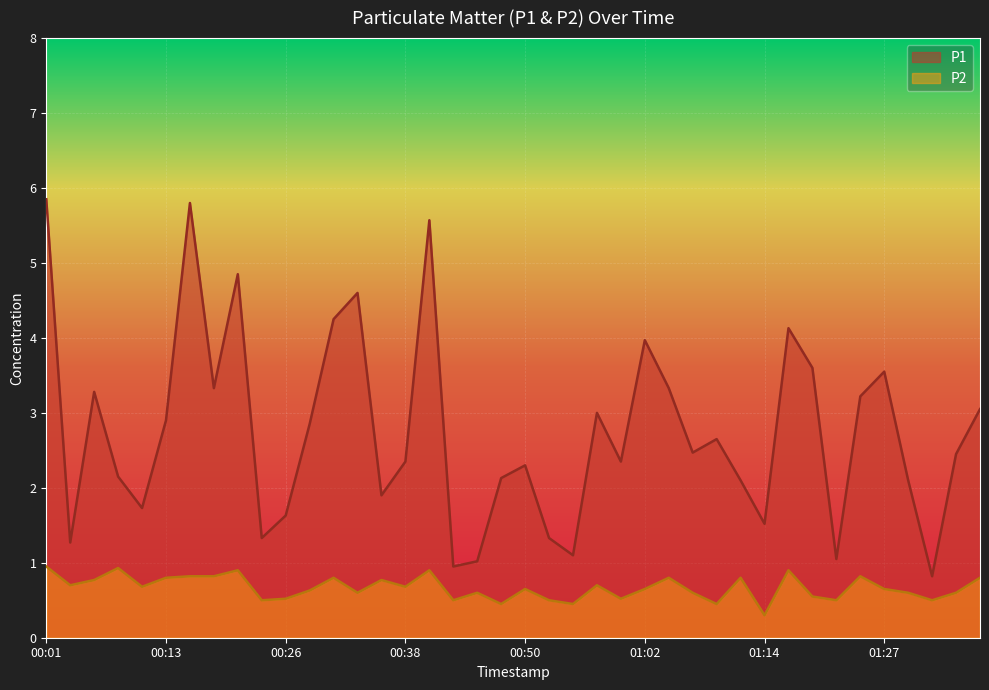

True or false: P2 and P1 intersect in this chart.

False